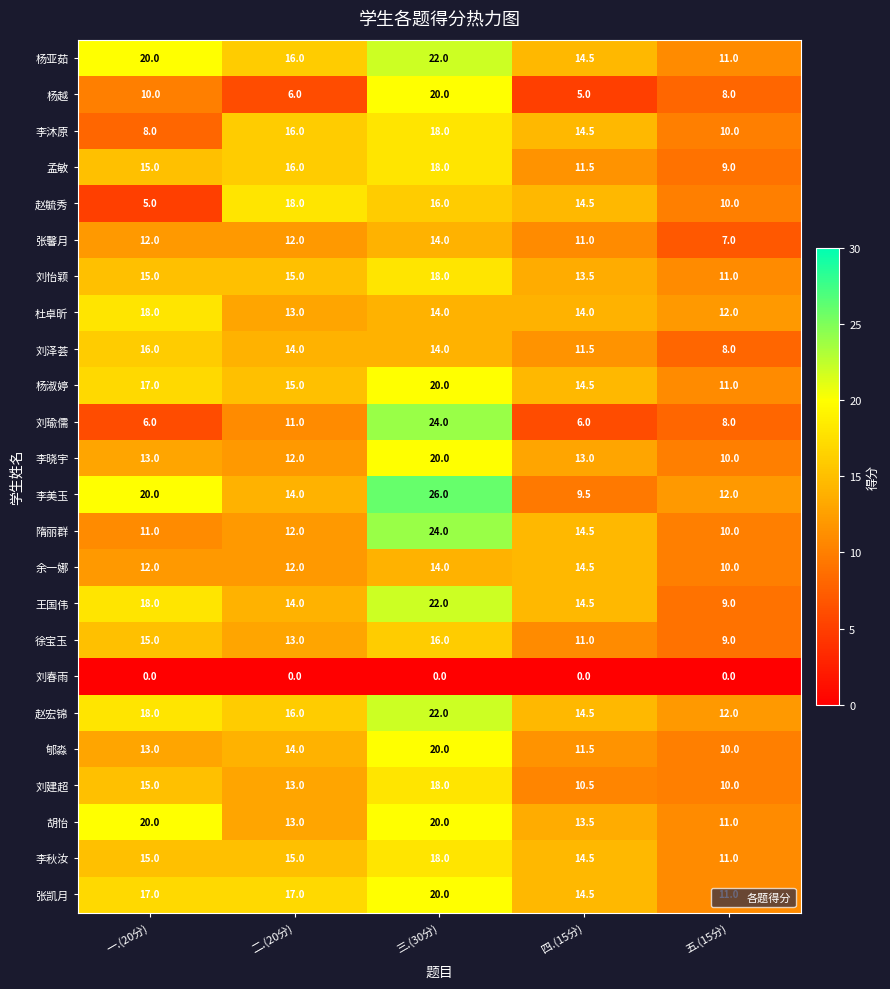

Which series changed the most between 三.(30分) and 四.(15分)?

刘瑜儒